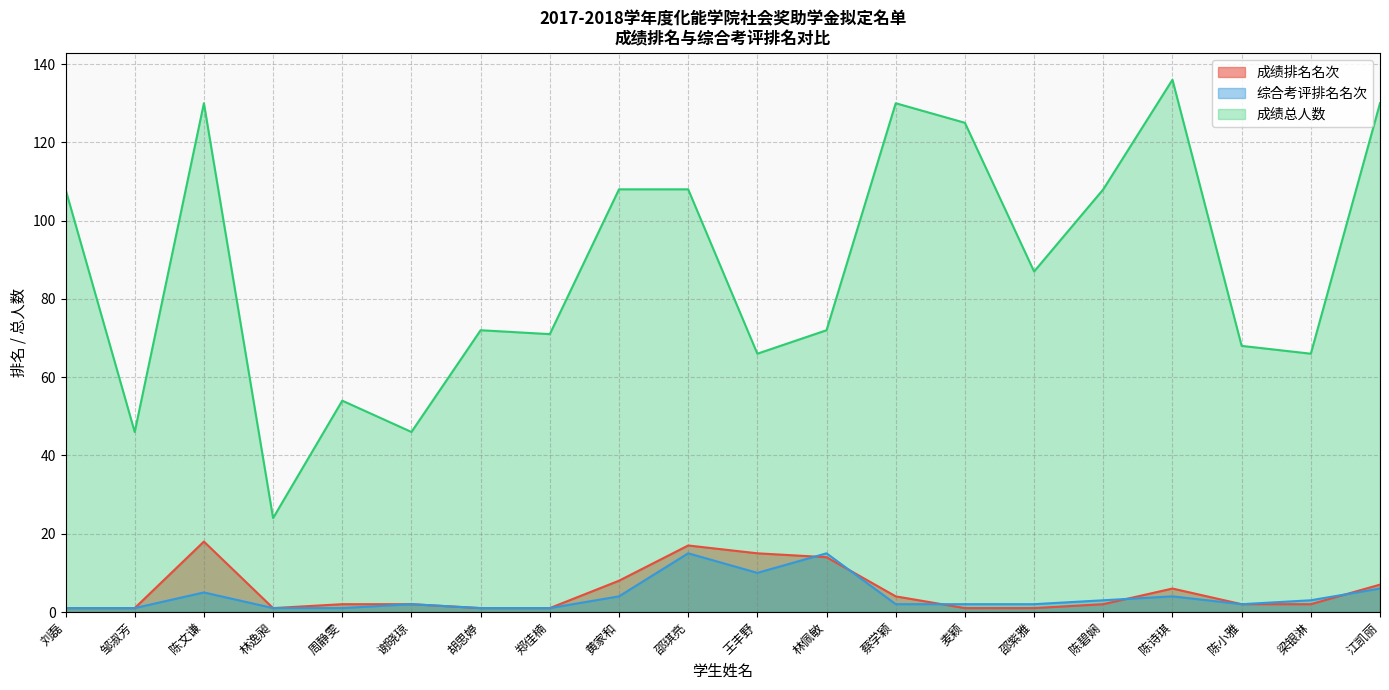

What is the label of the 14th point from the left?

麦颖